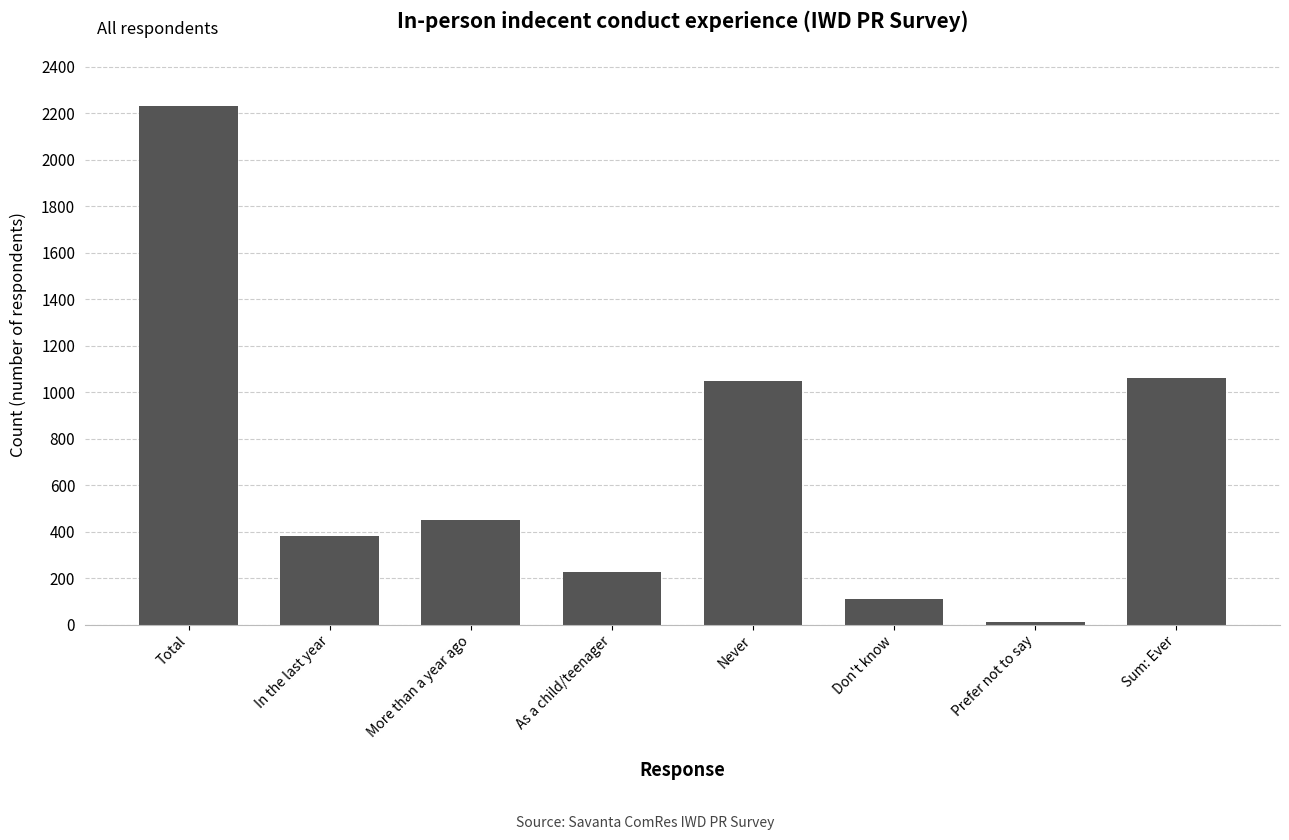

What is the label of the 3rd bar from the right?

Don't know